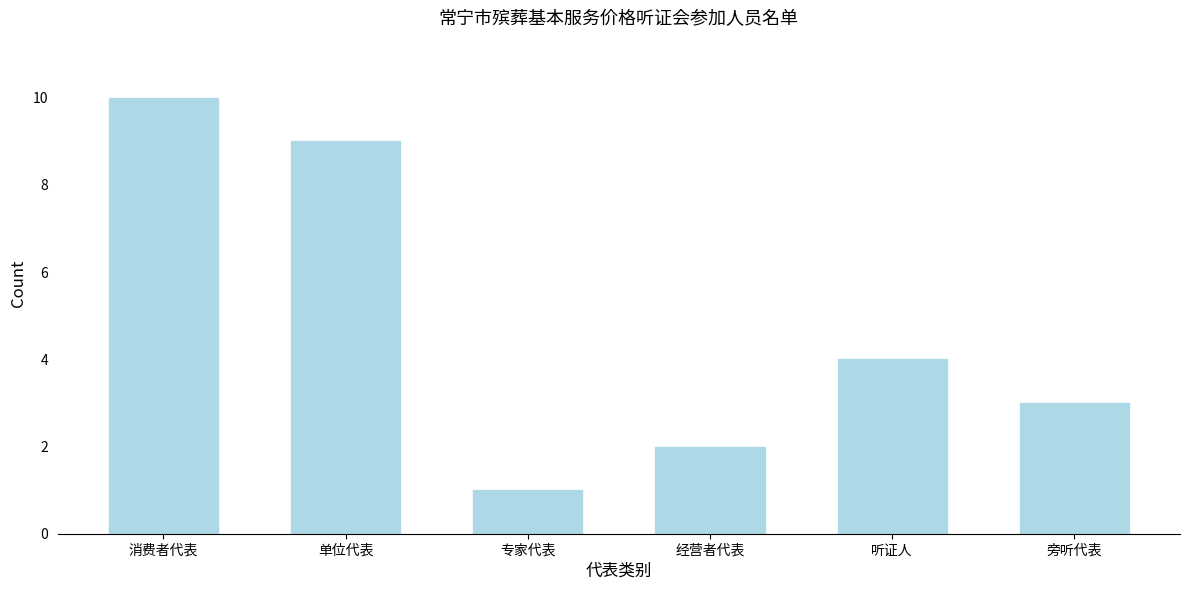

Reading right to left, extract all data points from this chart.

旁听代表=3	听证人=4	经营者代表=2	专家代表=1	单位代表=9	消费者代表=10